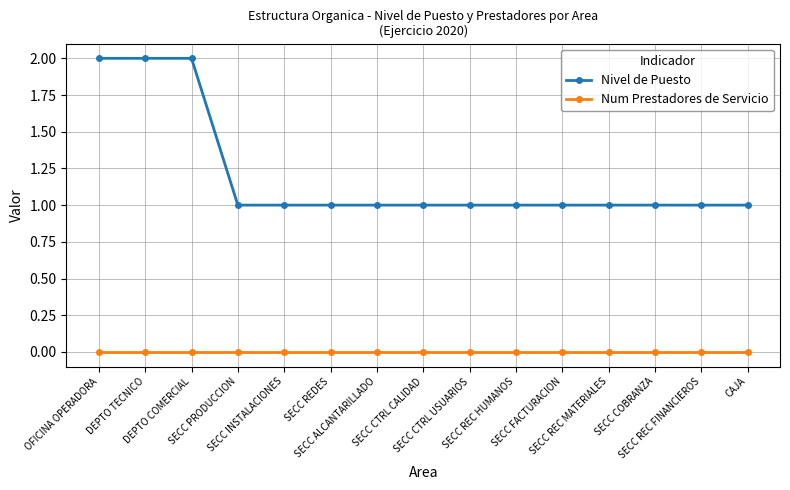

Which series has the largest range (max minus min)?

Nivel de Puesto